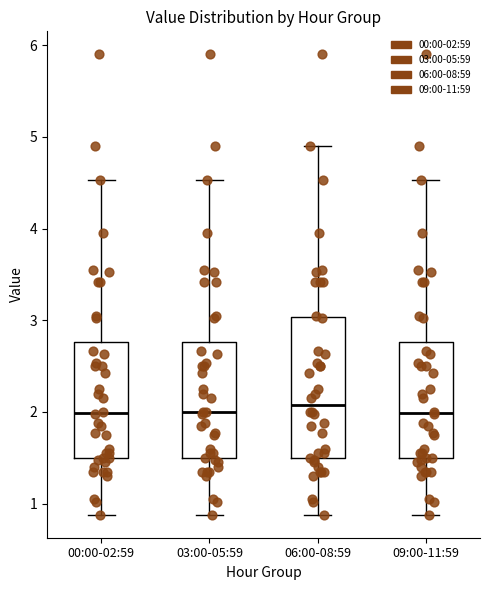

Where does the upper whisker of the box for 06:00-08:59 end on the y-axis? The values are not printed on the chart, so give them approximately, as read against the axis.

4.9